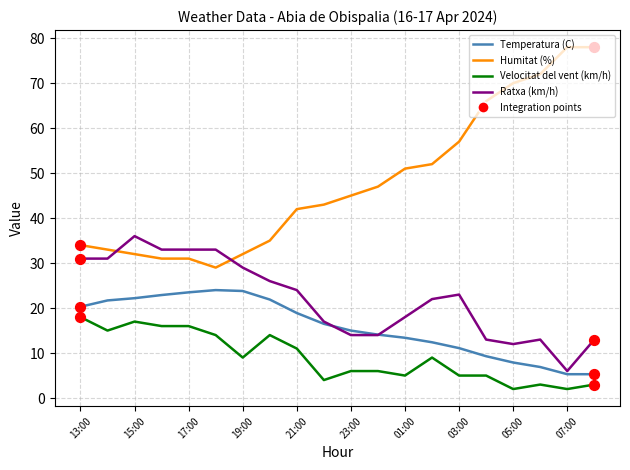

Which series has the largest range (max minus min)?

Humitat (%)